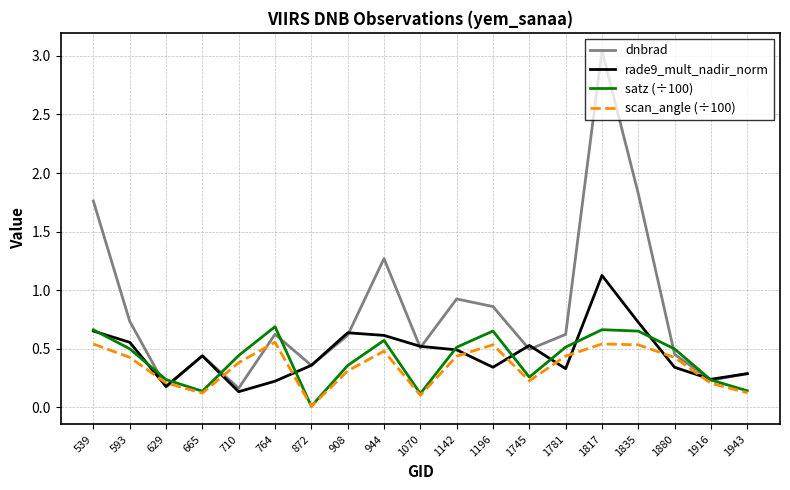

Which series has the largest range (max minus min)?

dnbrad